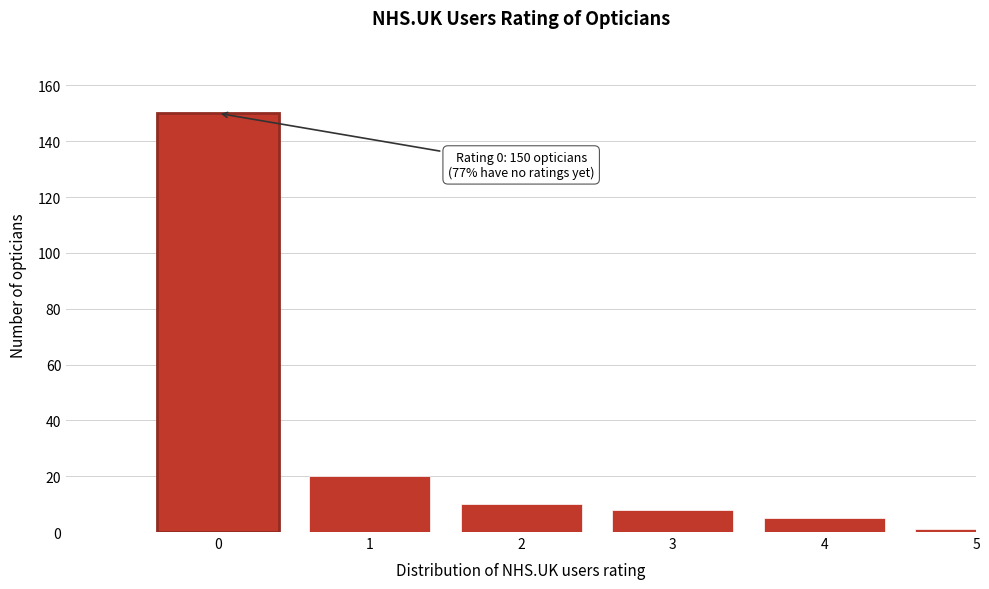

Reading left to right, what are all the values shown in this chart?

0=150	1=20	2=10	3=8	4=5	5=1